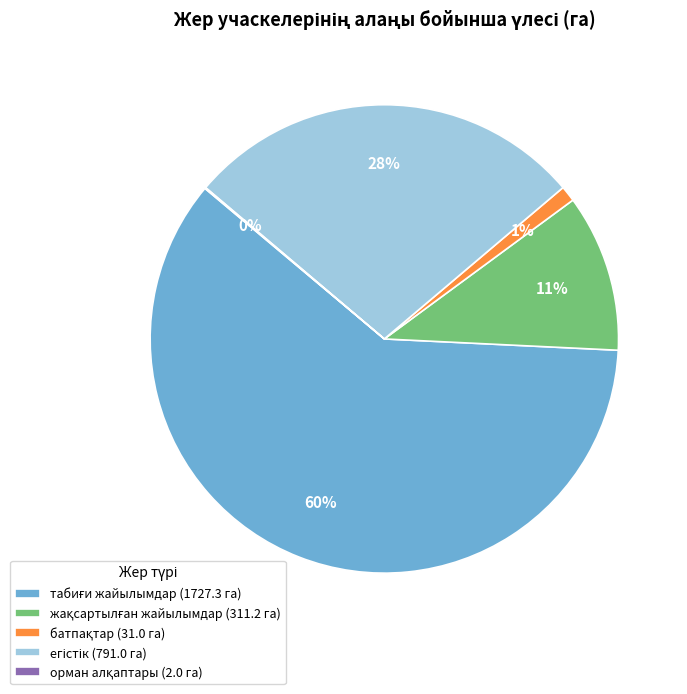

Is there a majority slice in this chart?

Yes